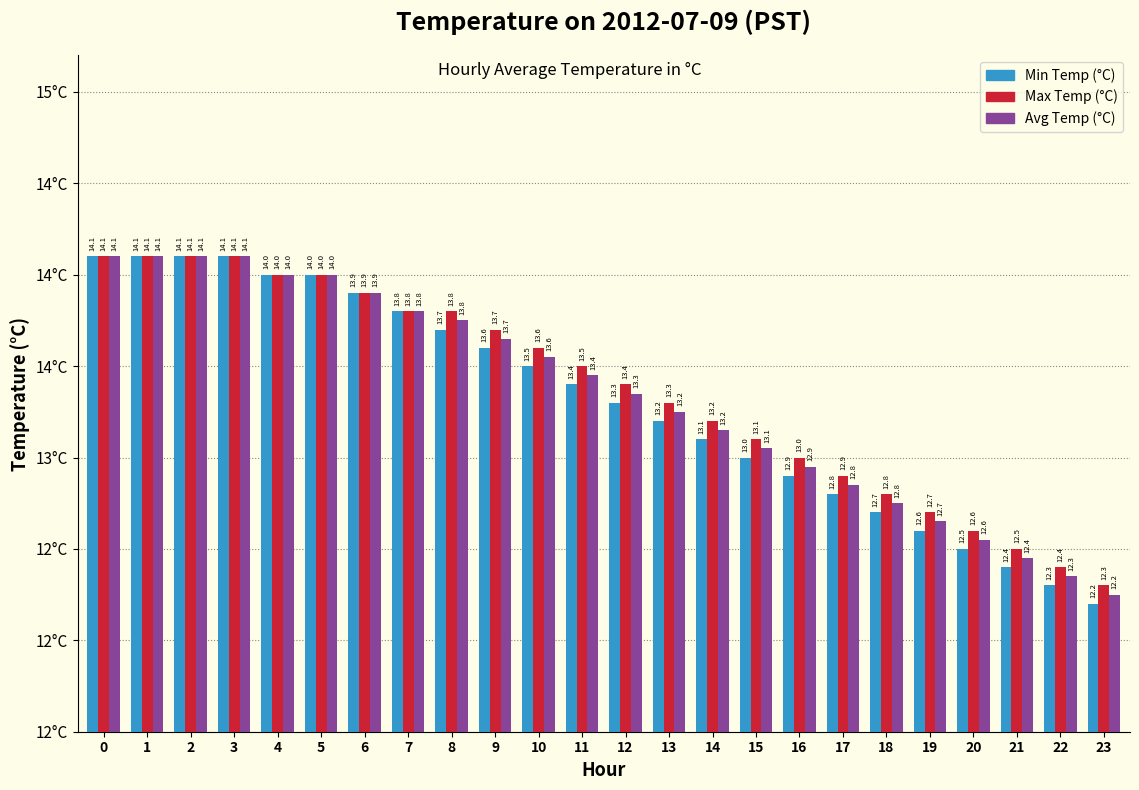

What is the spread (max minus min) of values at 10?

0.1